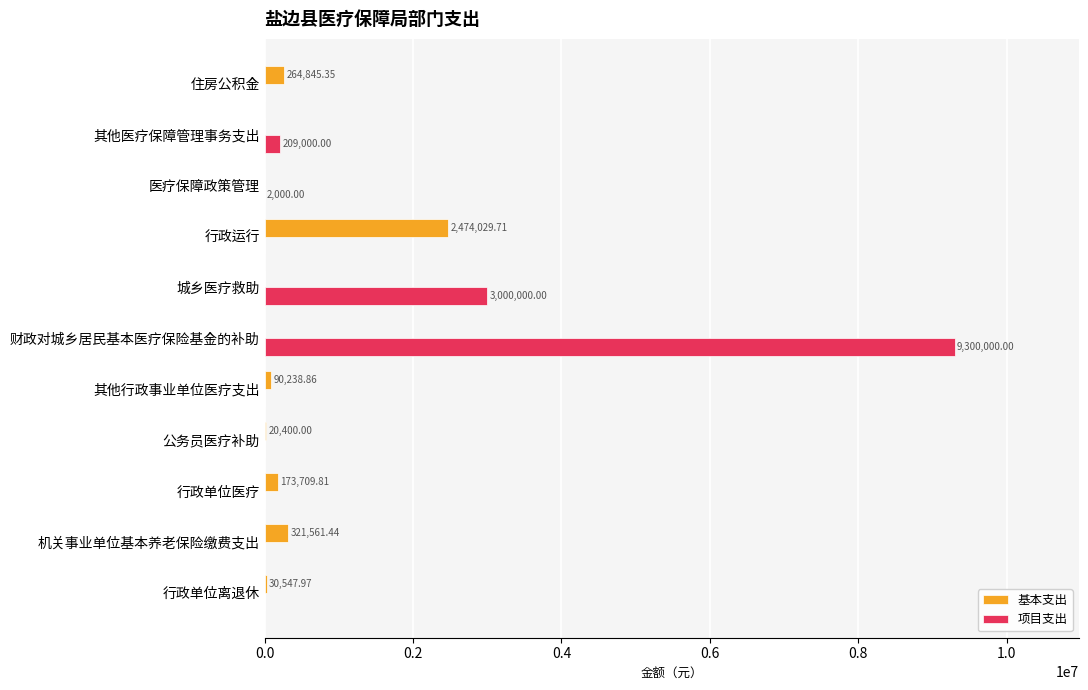

What is the maximum value for 基本支出?

2474029.7